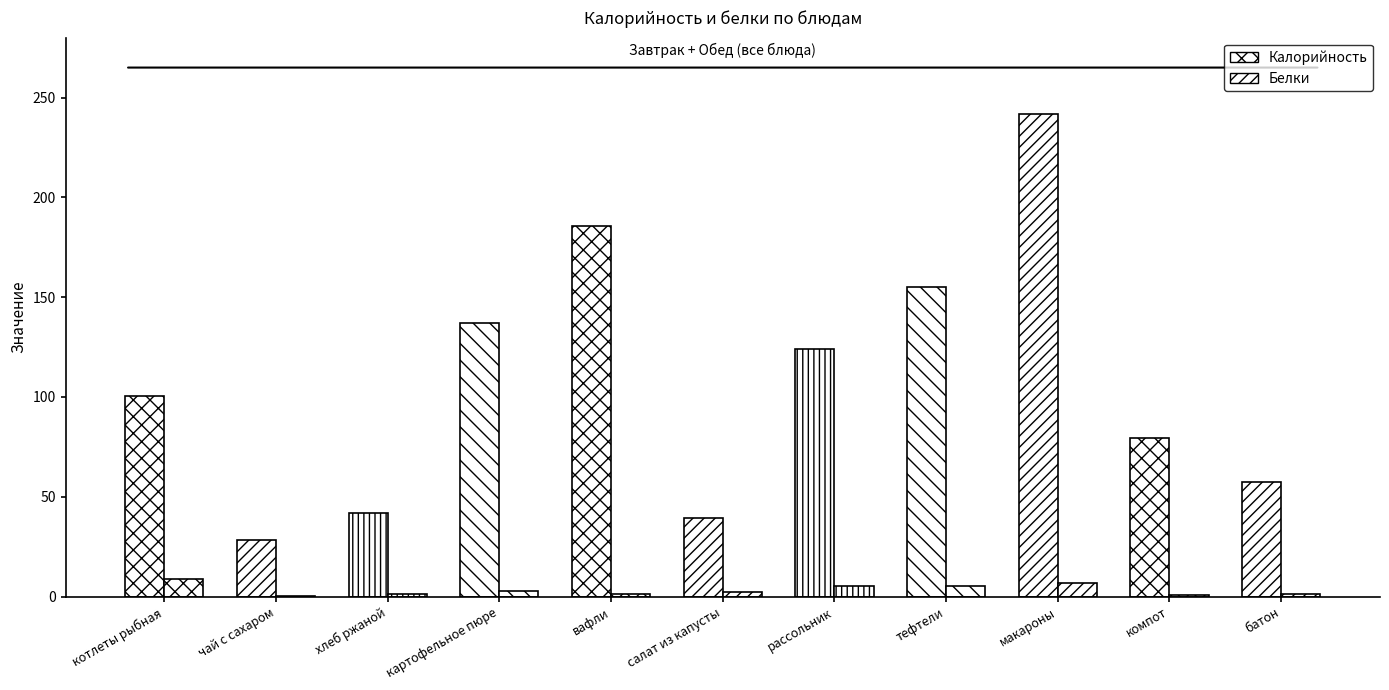

Between компот and тефтели, which is larger?

тефтели